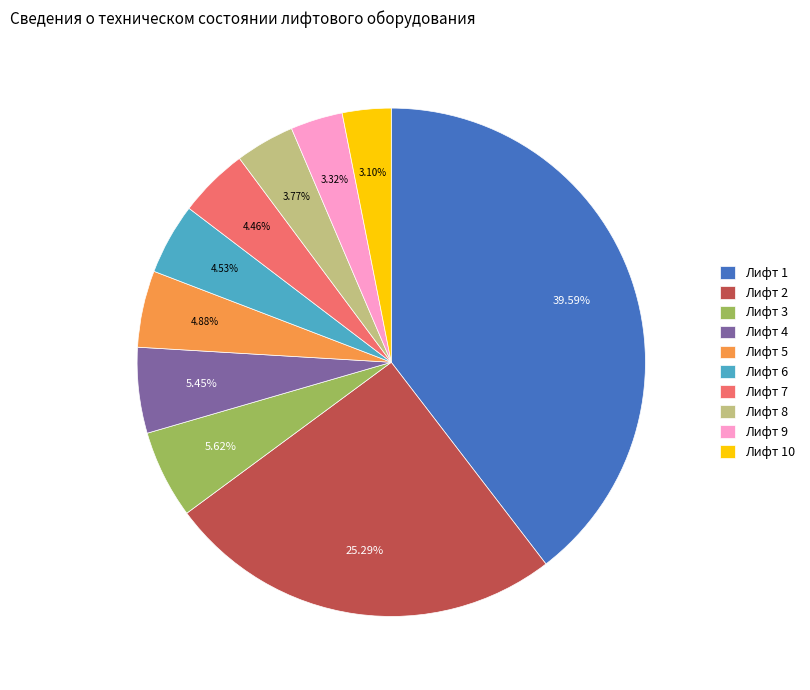

Combined, what portion of the pie is Лифт 10 and Лифт 5?

8.0%